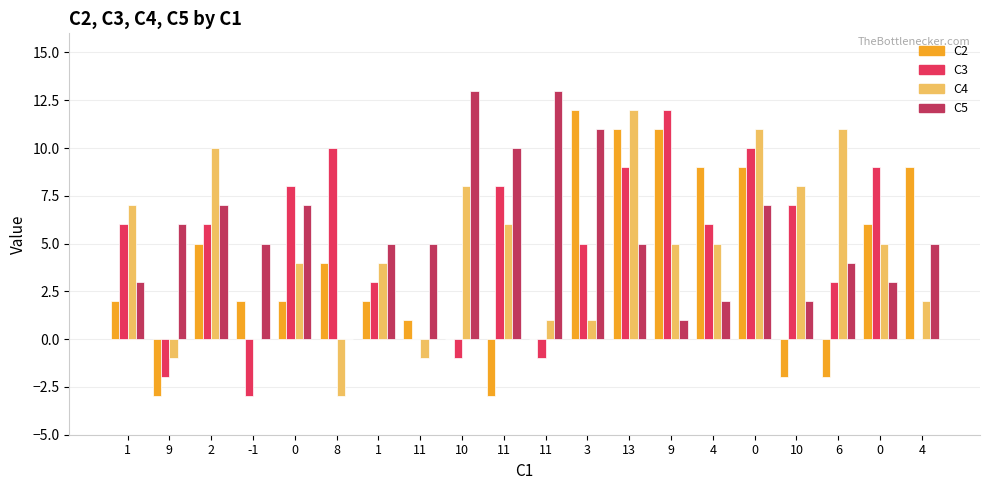

Reading right to left, transcribe all the data shown in this chart.

C2: 9	6	-2	-2	9	9	11	11	12	0	-3	0	1	2	4	2	2	5	-3	2
C3: 0	9	3	7	10	6	12	9	5	-1	8	-1	0	3	10	8	-3	6	-2	6
C4: 2	5	11	8	11	5	5	12	1	1	6	8	-1	4	-3	4	0	10	-1	7
C5: 5	3	4	2	7	2	1	5	11	13	10	13	5	5	0	7	5	7	6	3